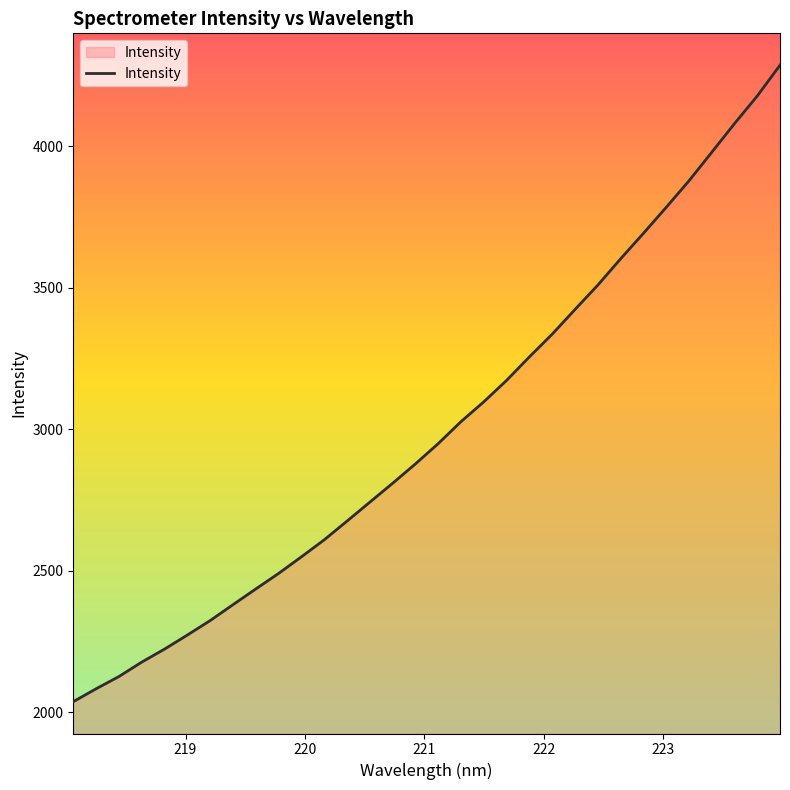

What is the smallest value displayed?

2037.4